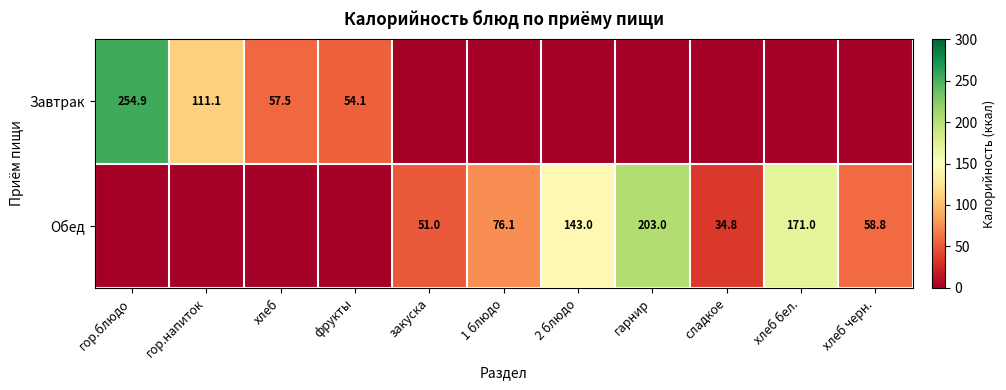

Which category has the highest value across all series?

гор.блюдо